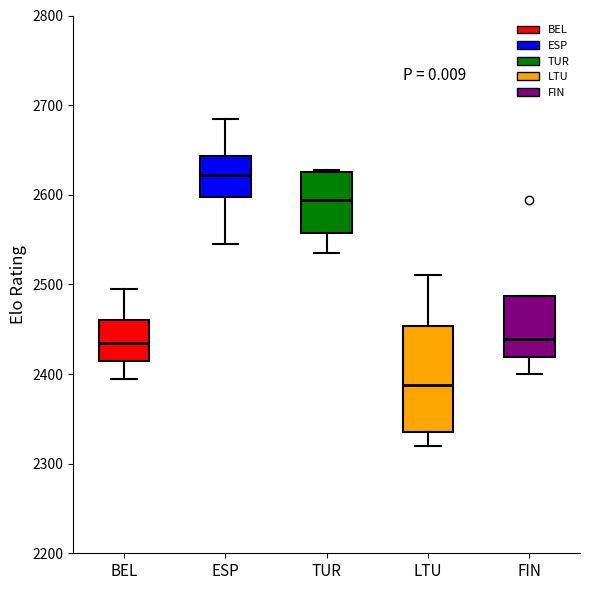

Which box is the tallest, from its lower edge to its upper edge?

LTU